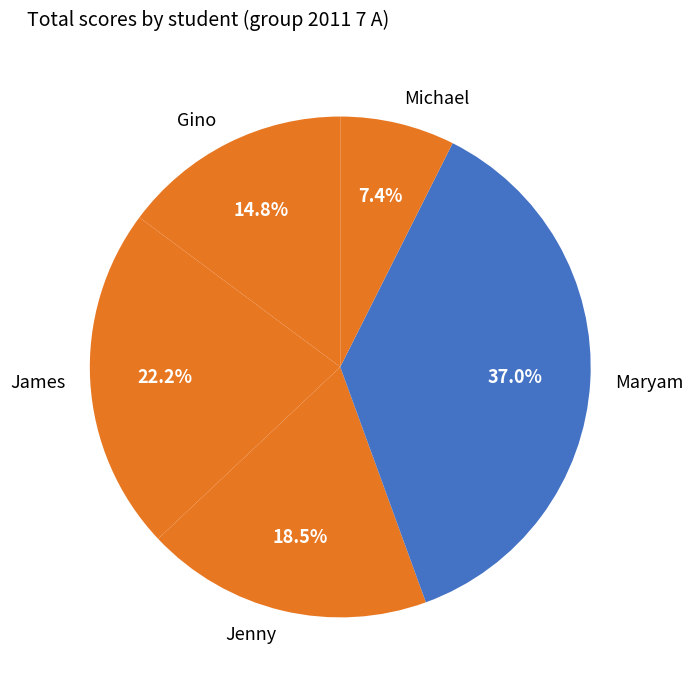

To the nearest percent, what is the average slice percentage?

20%